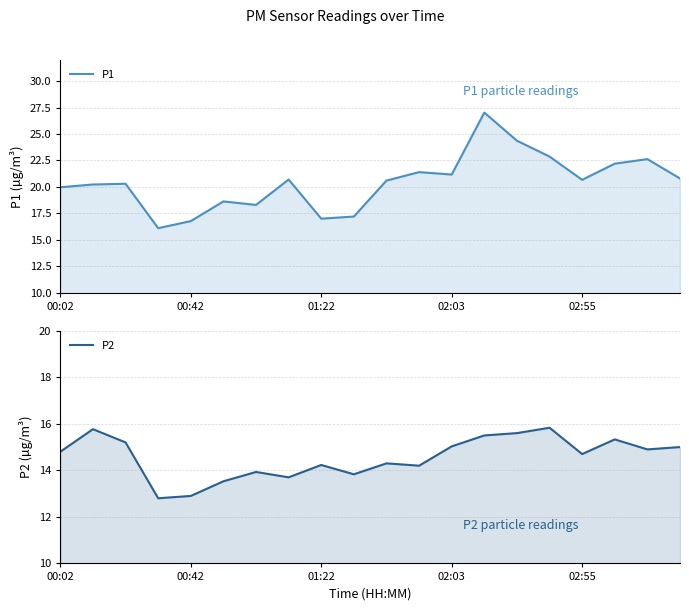

How many categories are shown in the chart?

20